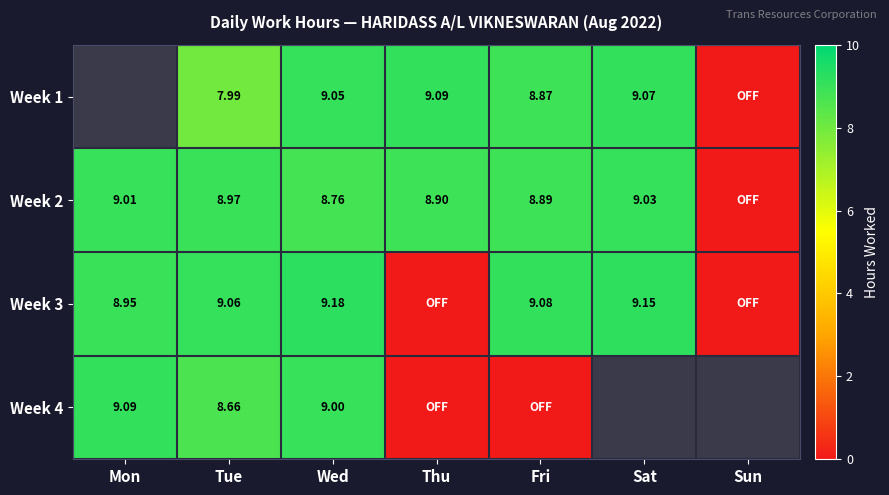

Is the value of Week 2 at Mon greater than the value of Week 3 at Wed?

No